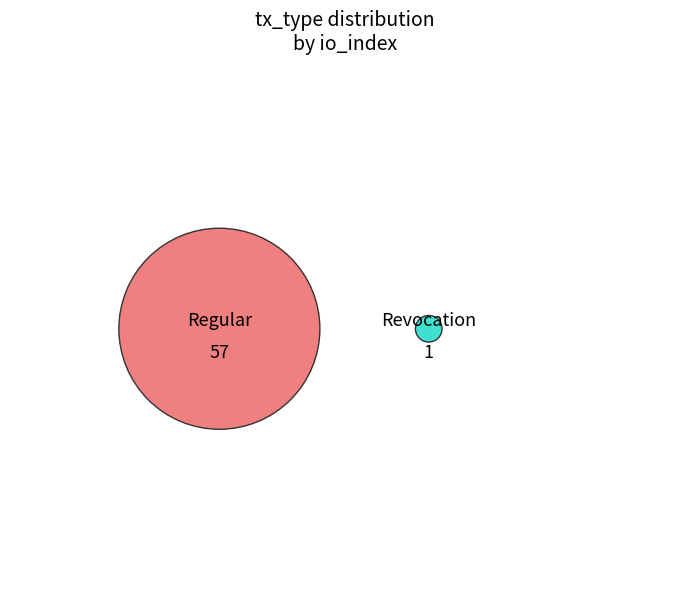

How many slices are in this pie chart?

2